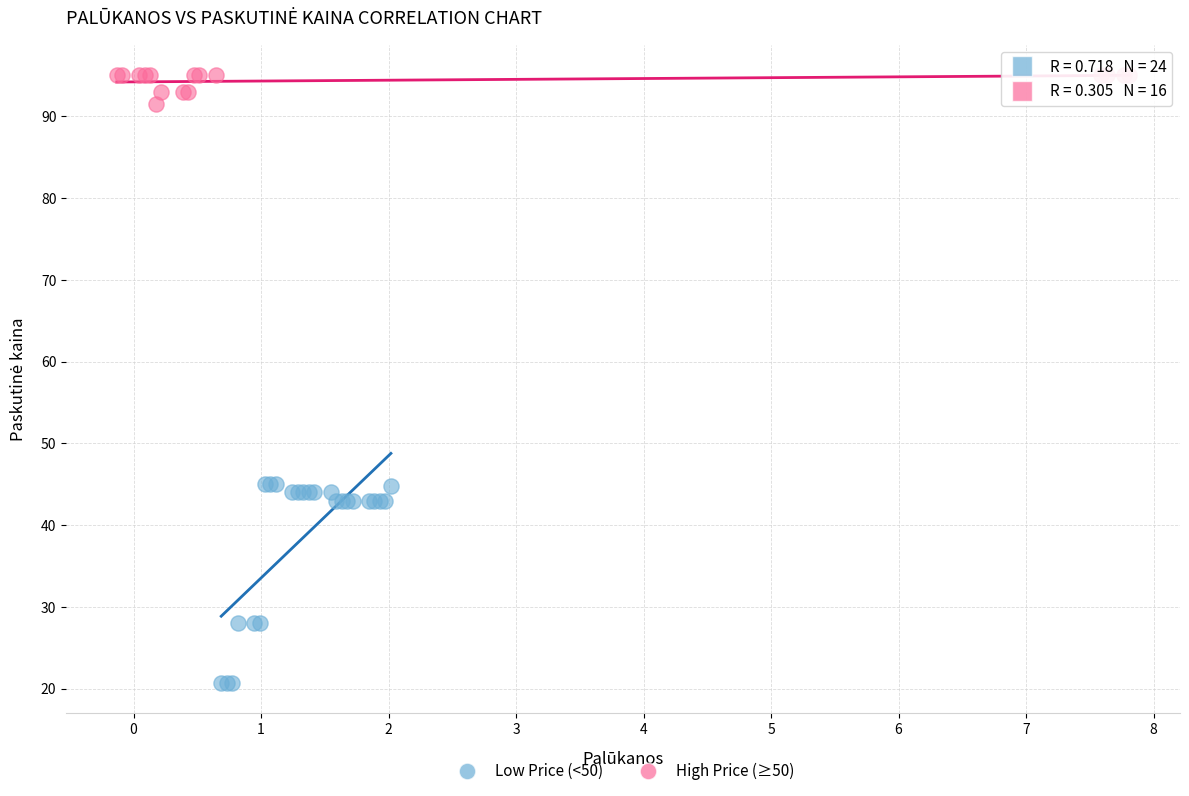

Which series contains the lowest Y value?

Low Price (<50)